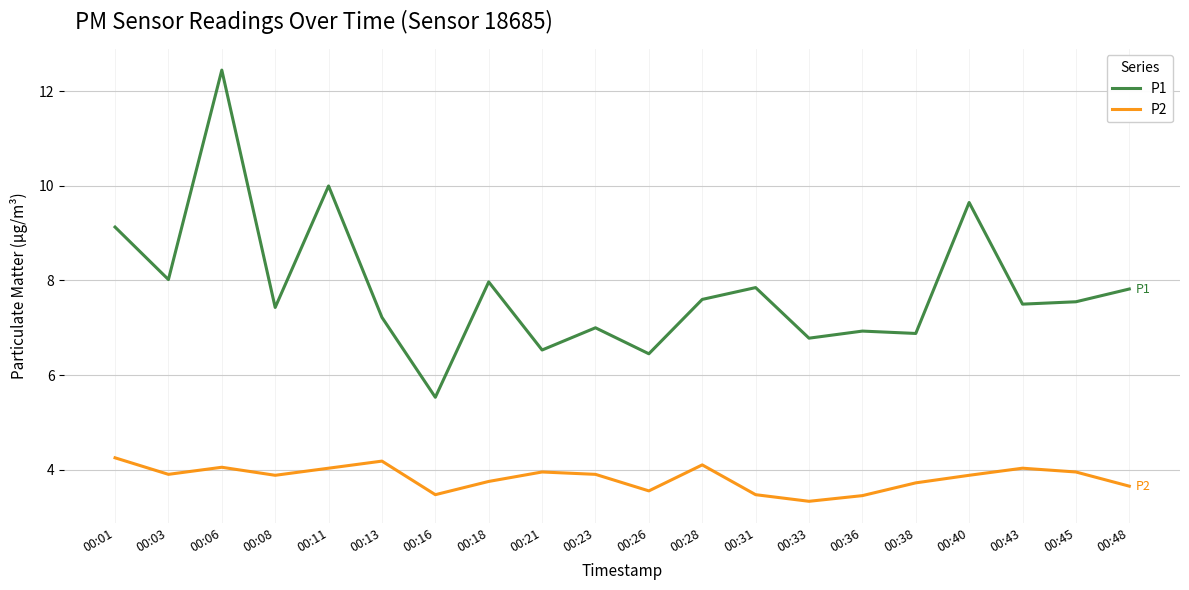

Which series has the largest range (max minus min)?

P1